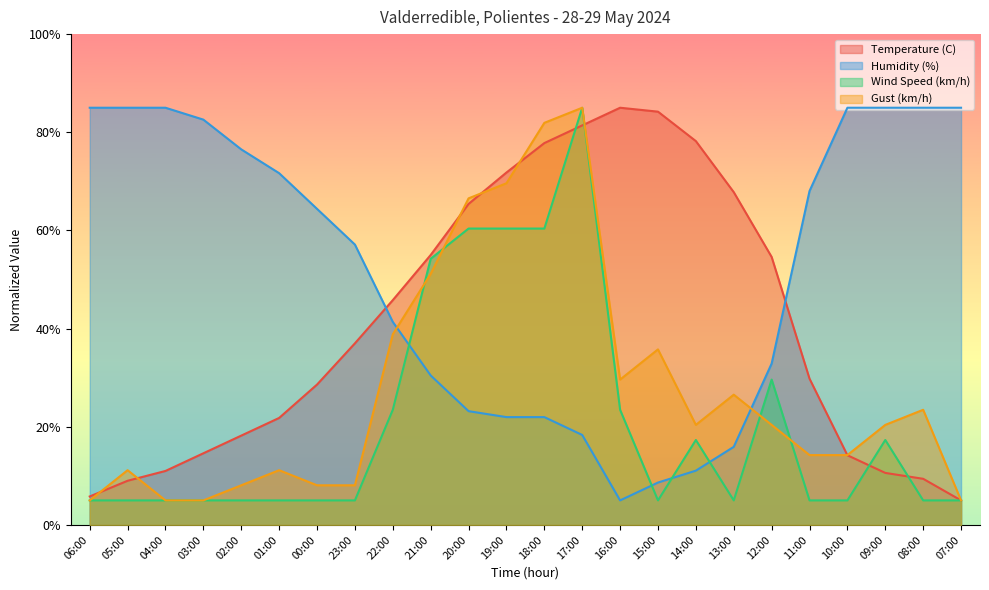

Where do Humidity (%) and Gust (km/h) first cross each other?

22:00 and 21:00